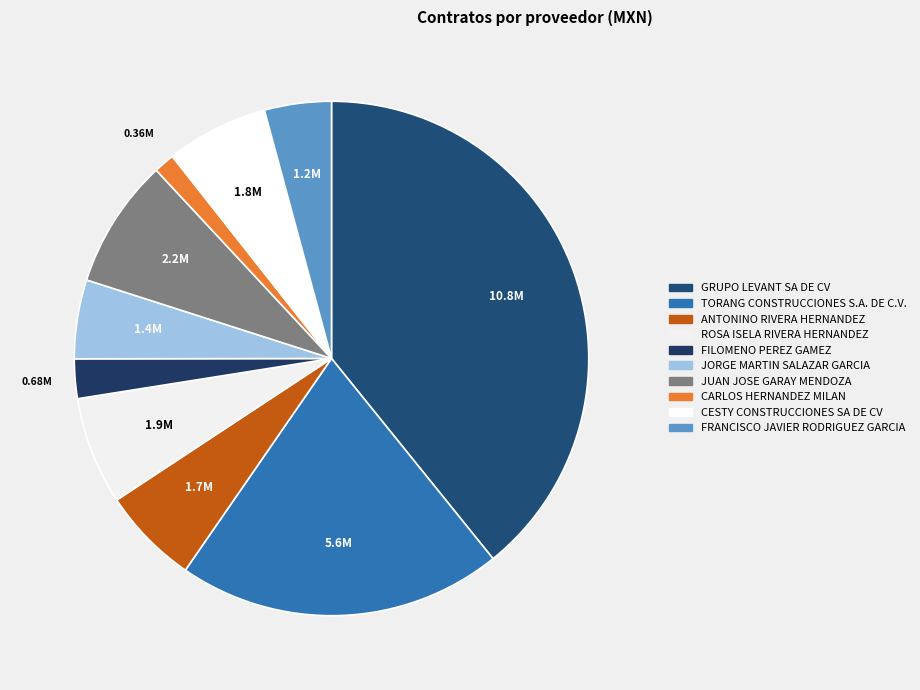

How many segments does this pie chart have?

10